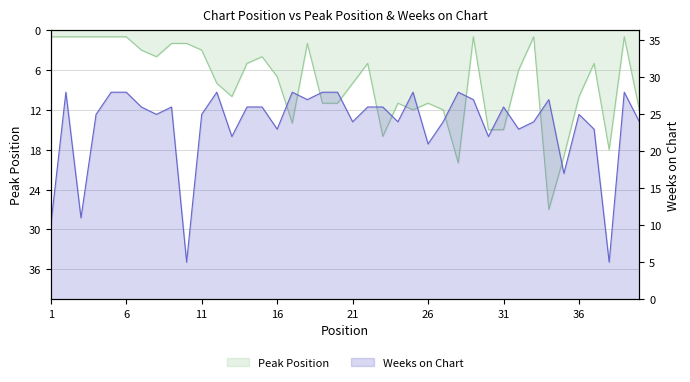

How many data points in Weeks on Chart are above 26?

13